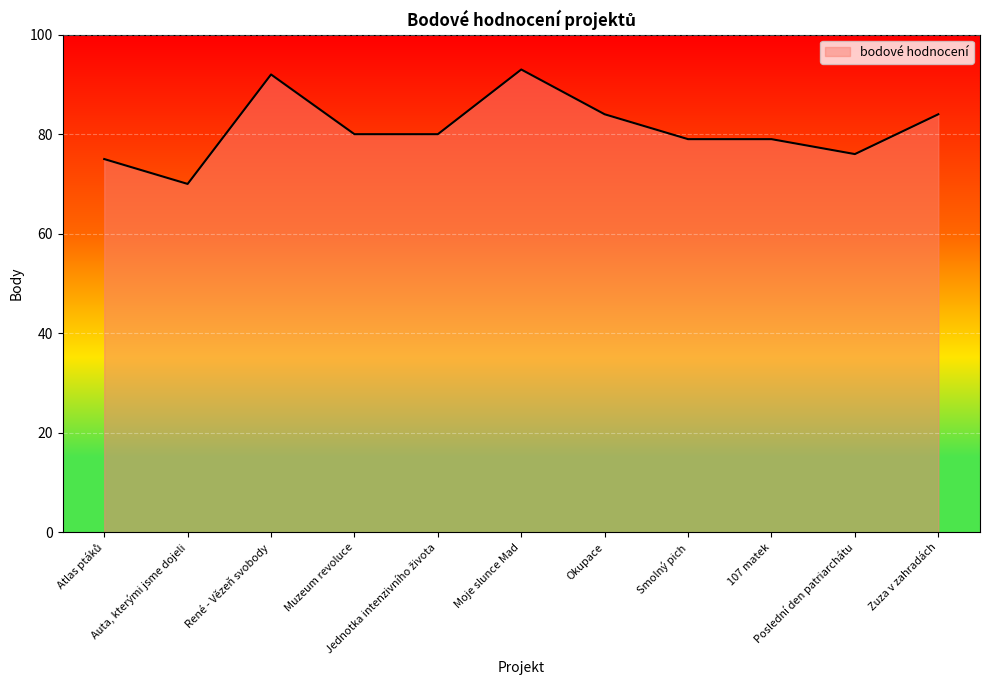

What is the change in value from Okupace to 107 matek?

-5